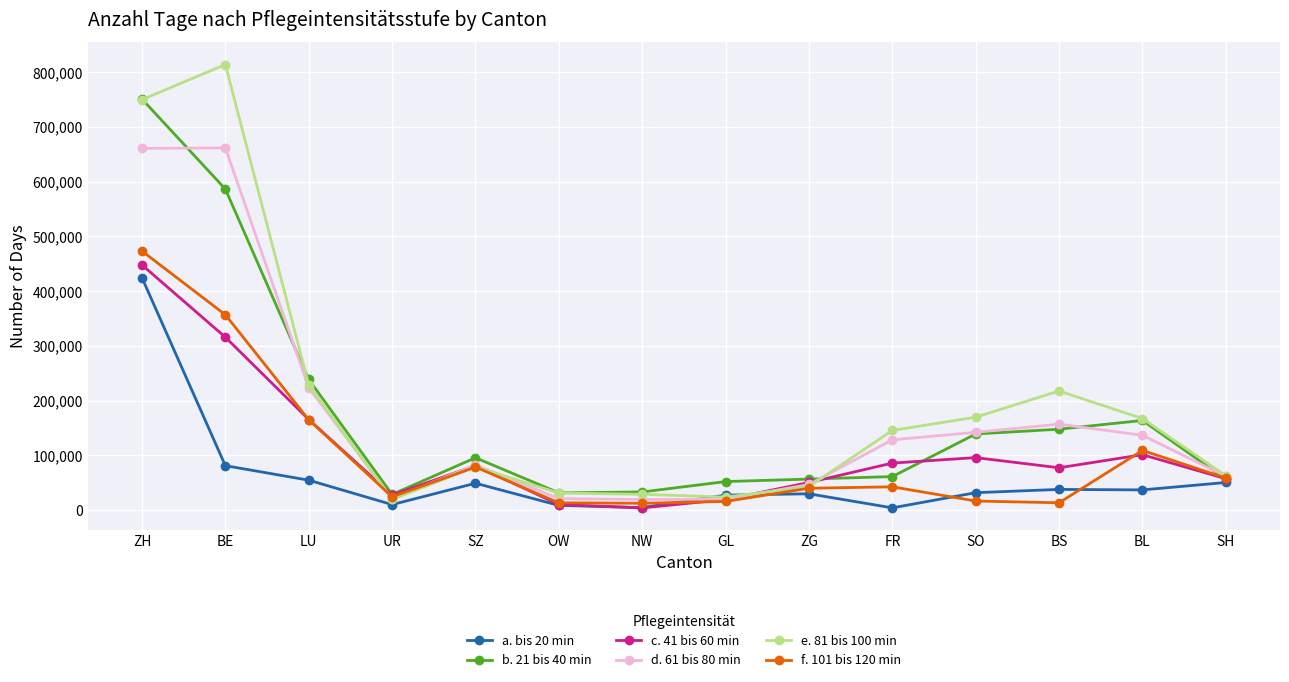

What is the minimum value shown in the chart?

3989